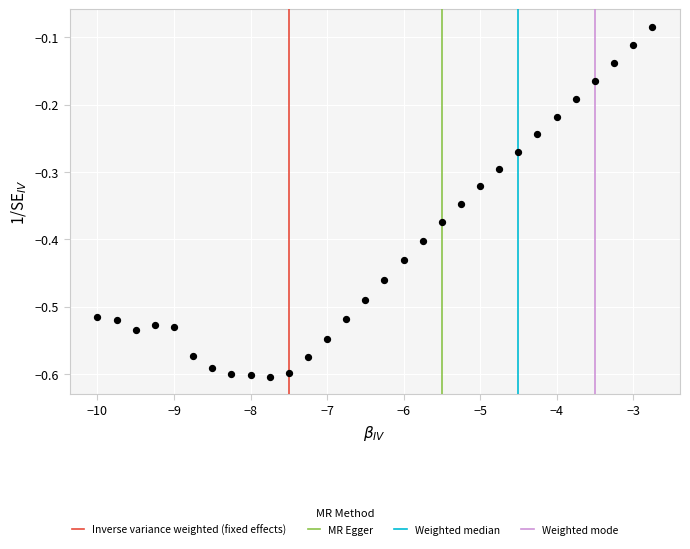

What is the range of Y values (max minus min)?

0.5